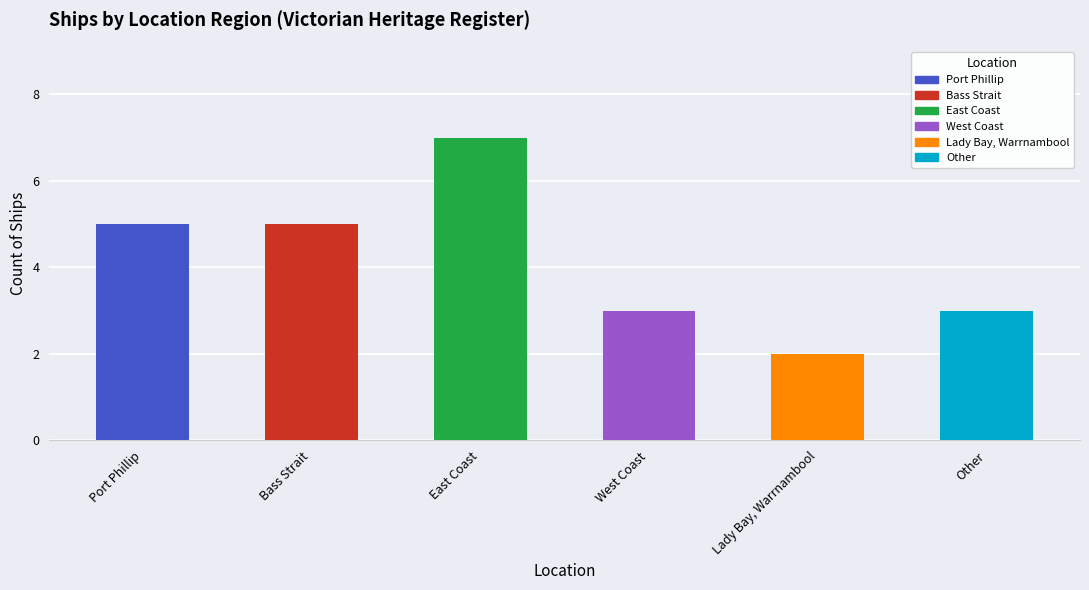

Is it true that the value at Bass Strait is 8?

False